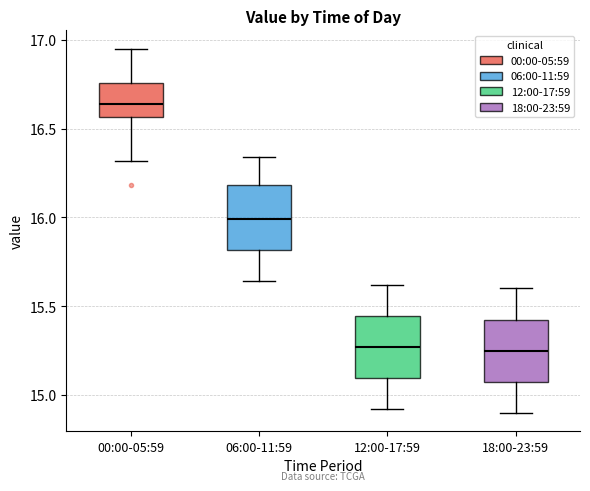

Reading left to right, read every box against the y-axis: the position of its median line, the range the box covers, and the ends of its whiskers. The values are not printed on the chart, so give them approximately, as read against the axis.

00:00-05:59: median 16.65, box 16.55 to 16.75, whiskers 16.30 to 16.95
06:00-11:59: median 16.00, box 15.80 to 16.20, whiskers 15.65 to 16.35
12:00-17:59: median 15.25, box 15.10 to 15.45, whiskers 14.90 to 15.60
18:00-23:59: median 15.25, box 15.10 to 15.45, whiskers 14.90 to 15.60